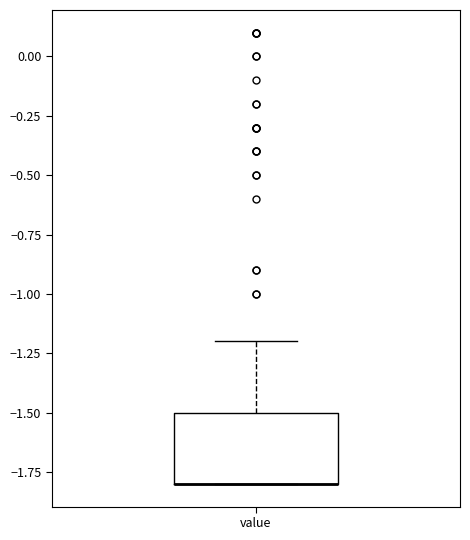

Where does the upper whisker of the box for value end on the y-axis? The values are not printed on the chart, so give them approximately, as read against the axis.

-1.2